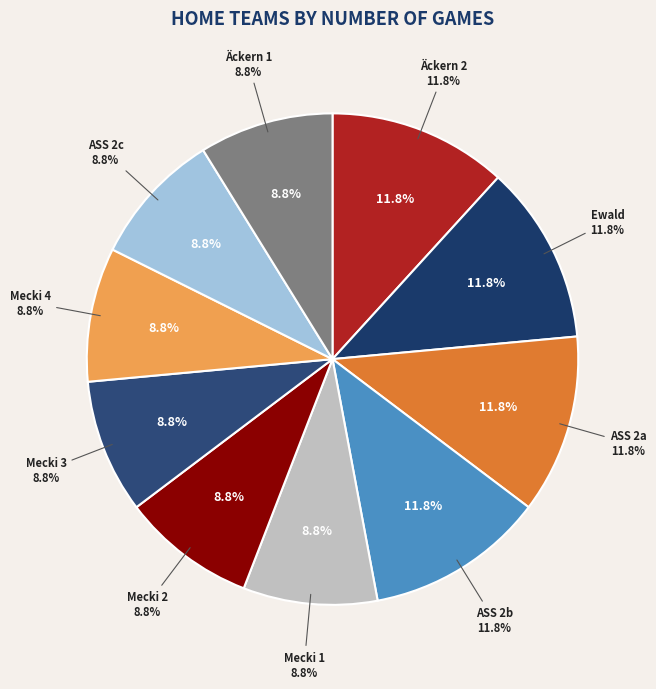

Is Äckern 1 the majority of the pie?

No